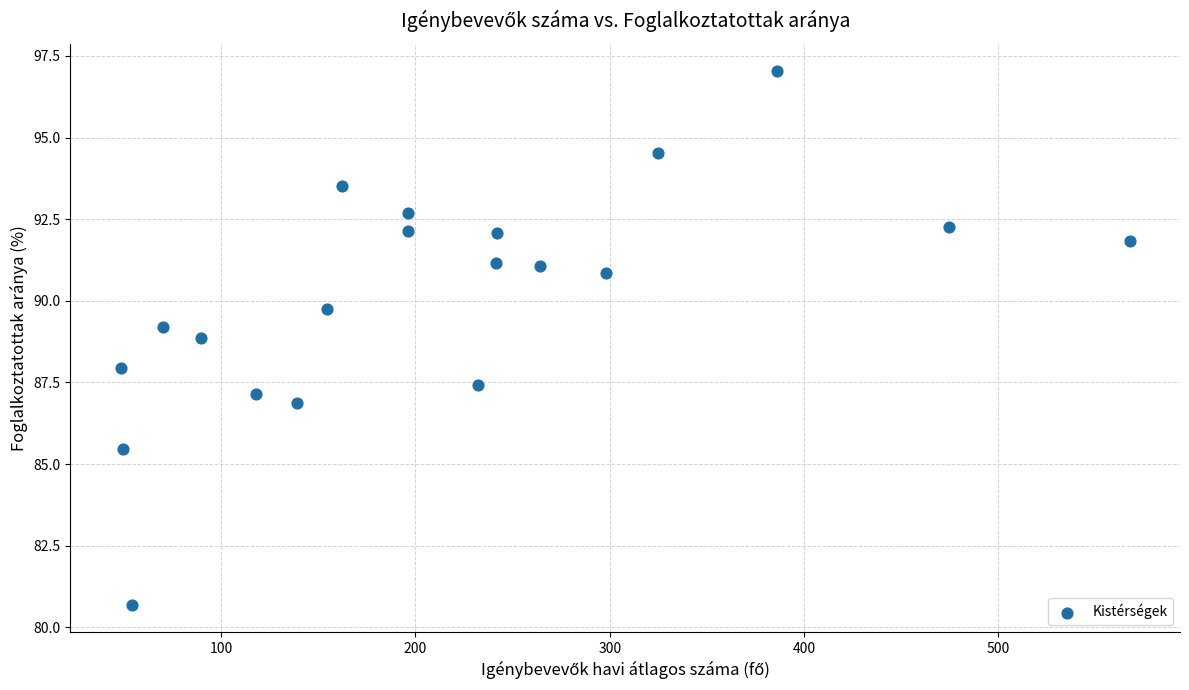

What is the range of Y values (max minus min)?

16.4